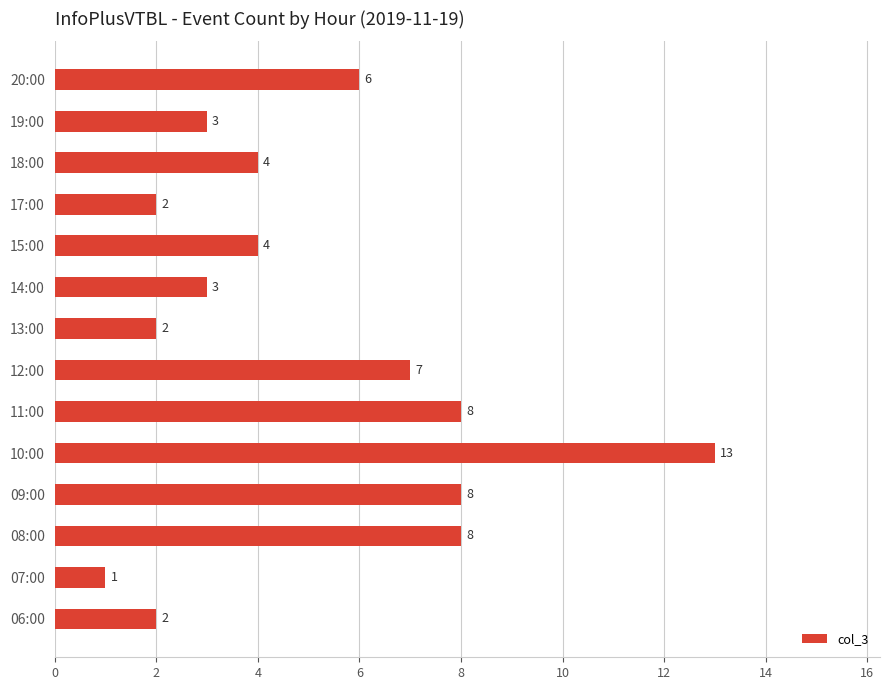

At which category does the chart reach its peak across all series?

10:00